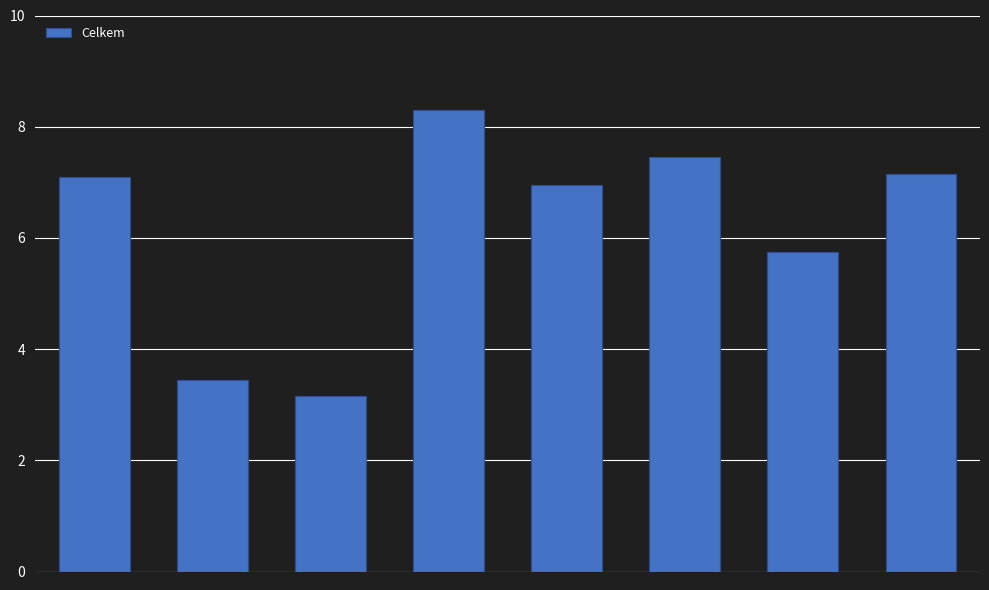

What is the value of the 4th bar from the left?

8.3